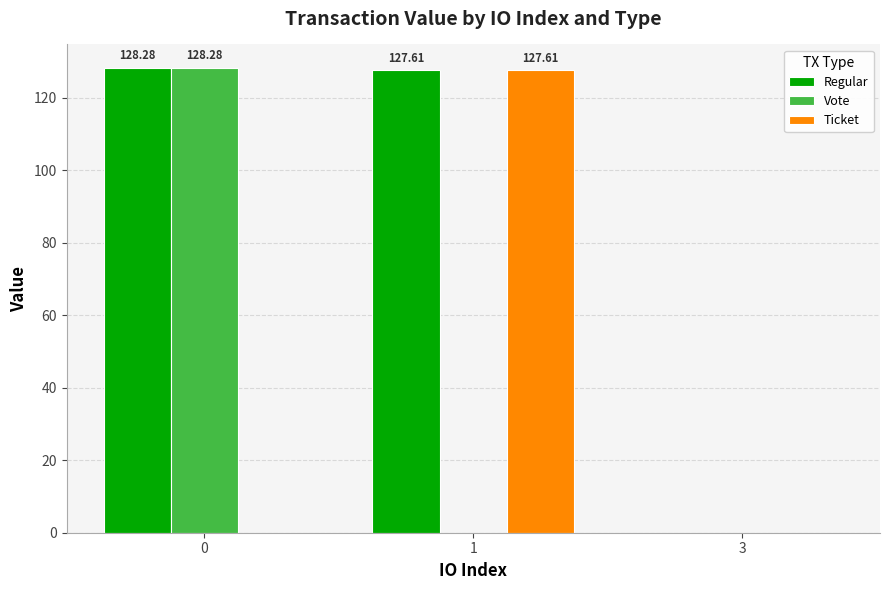

What are all the series names shown in the legend?

Regular, Vote, Ticket